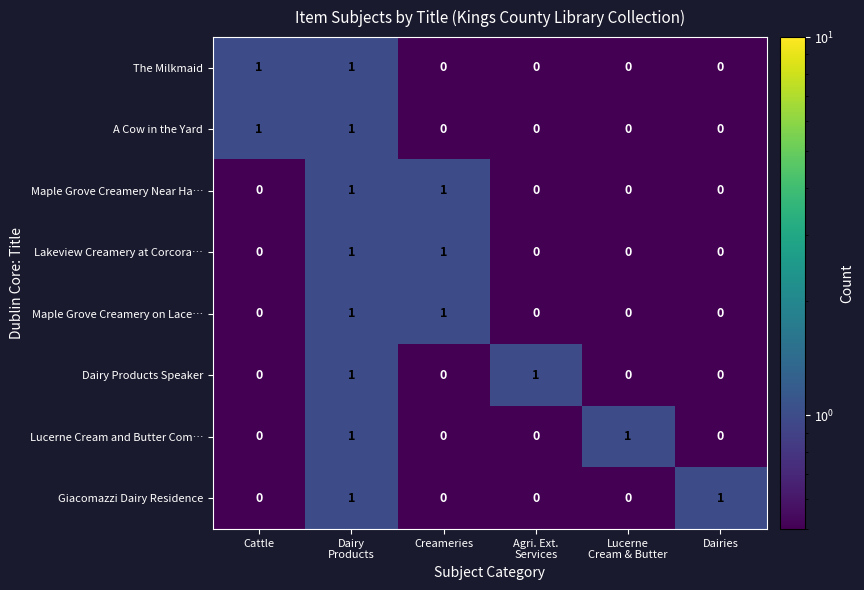

Count the Lucerne Cream and Butter Com… values in the range 0 to 1.

6